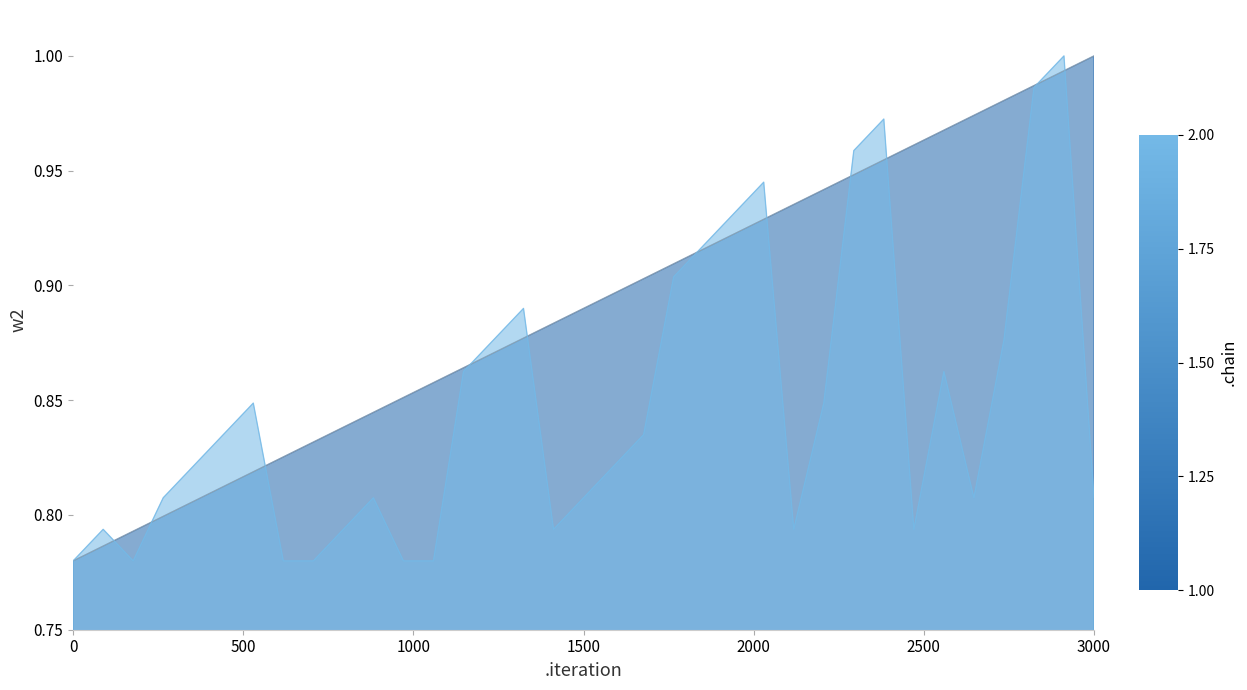

How many lines are shown in the chart?

2